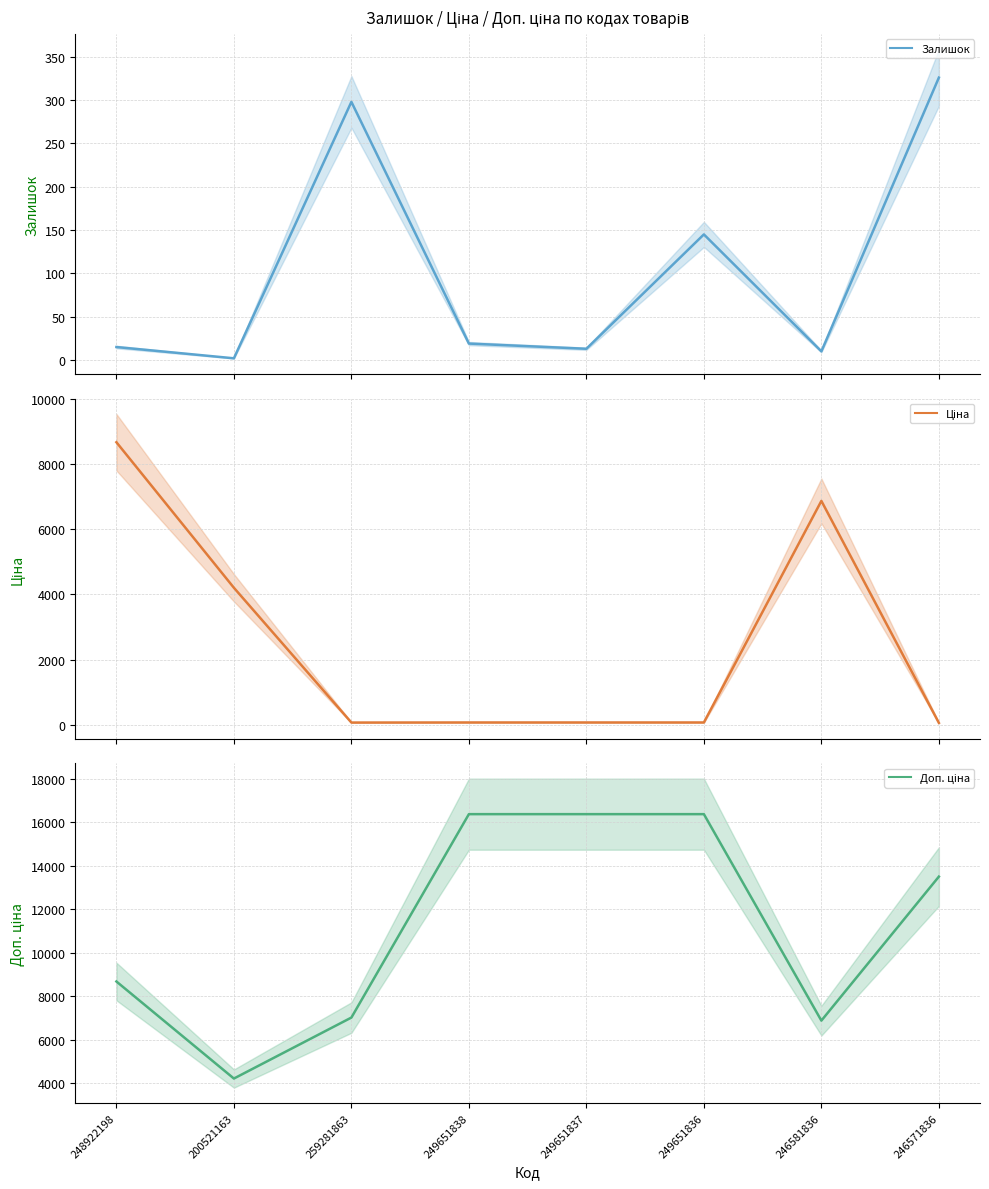

Which series has the largest total across all categories?

Доп. ціна